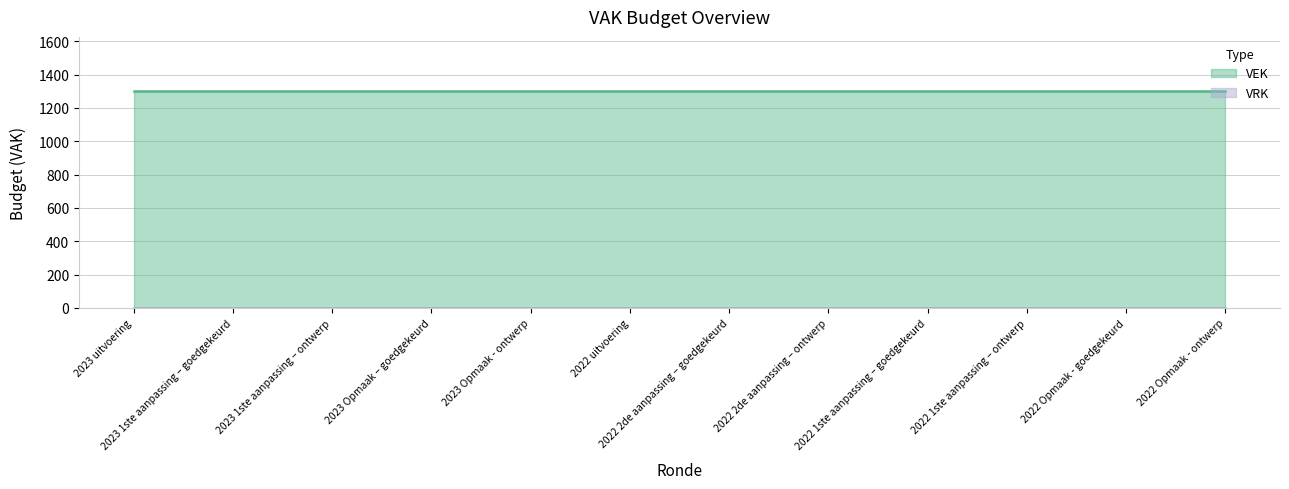

Reading right to left, extract all data points from this chart.

VEK: 2022 Opmaak - ontwerp=1301	2022 Opmaak - goedgekeurd=1301	2022 1ste aanpassing – ontwerp=1301	2022 1ste aanpassing – goedgekeurd=1301	2022 2de aanpassing – ontwerp=1301	2022 2de aanpassing – goedgekeurd=1301	2022 uitvoering=1301	2023 Opmaak - ontwerp=1301	2023 Opmaak – goedgekeurd=1301	2023 1ste aanpassing – ontwerp=1301	2023 1ste aanpassing – goedgekeurd=1301	2023 uitvoering=1301
VRK: 2022 Opmaak - ontwerp=0	2022 Opmaak - goedgekeurd=0	2022 1ste aanpassing – ontwerp=0	2022 1ste aanpassing – goedgekeurd=0	2022 2de aanpassing – ontwerp=0	2022 2de aanpassing – goedgekeurd=0	2022 uitvoering=0	2023 Opmaak - ontwerp=0	2023 Opmaak – goedgekeurd=0	2023 1ste aanpassing – ontwerp=0	2023 1ste aanpassing – goedgekeurd=0	2023 uitvoering=0